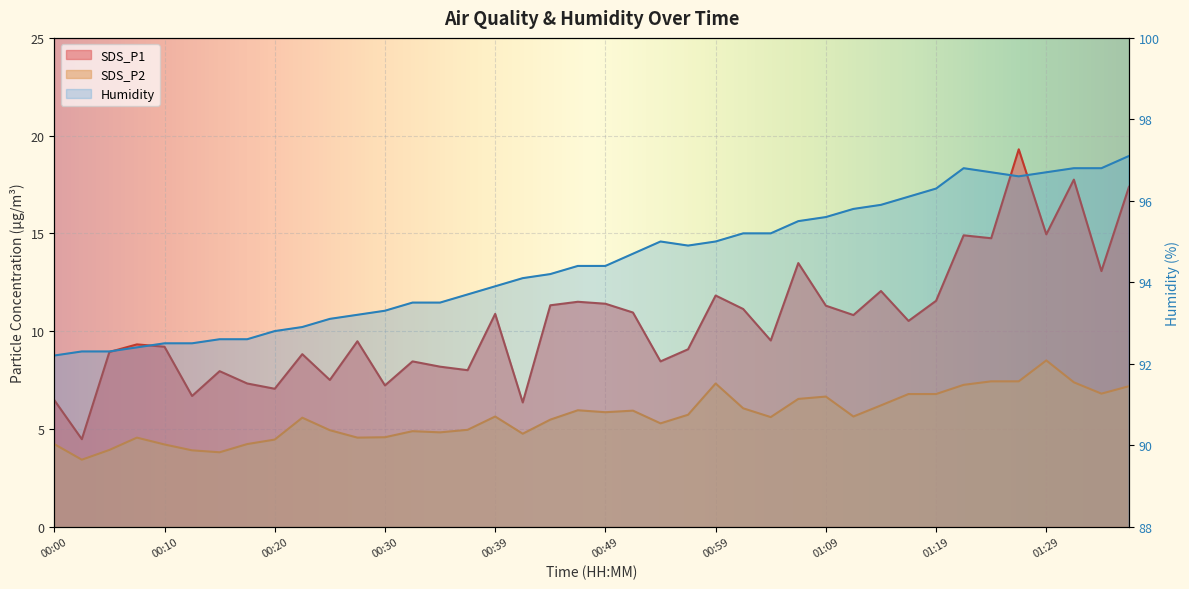

Is the value of Humidity at 00:17 greater than the value of SDS_P1 at 00:54?

Yes